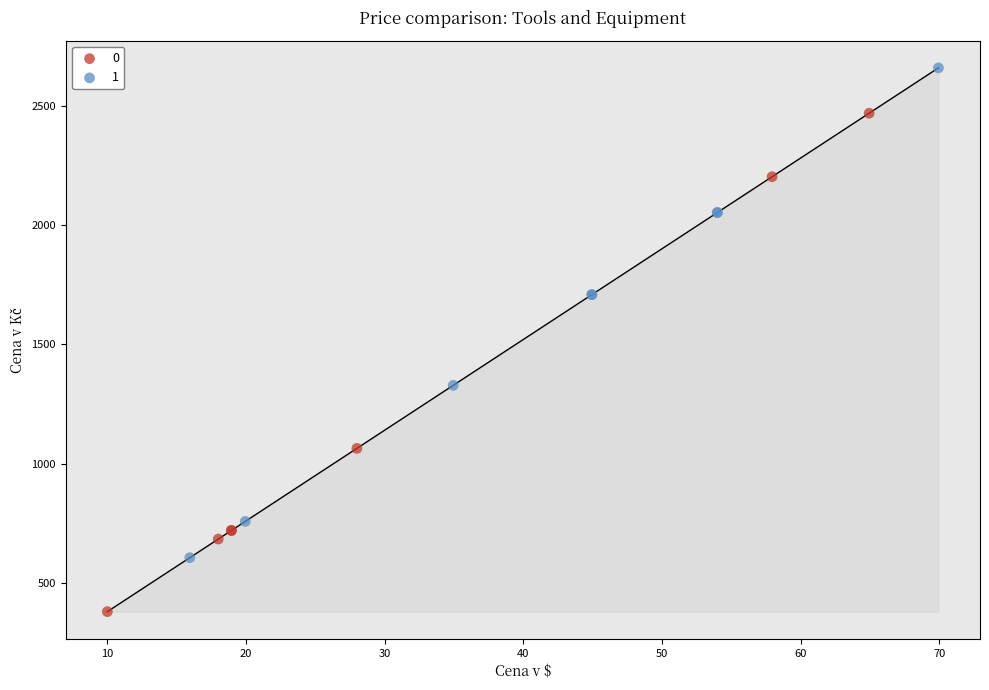

Which series contains the lowest Y value?

0